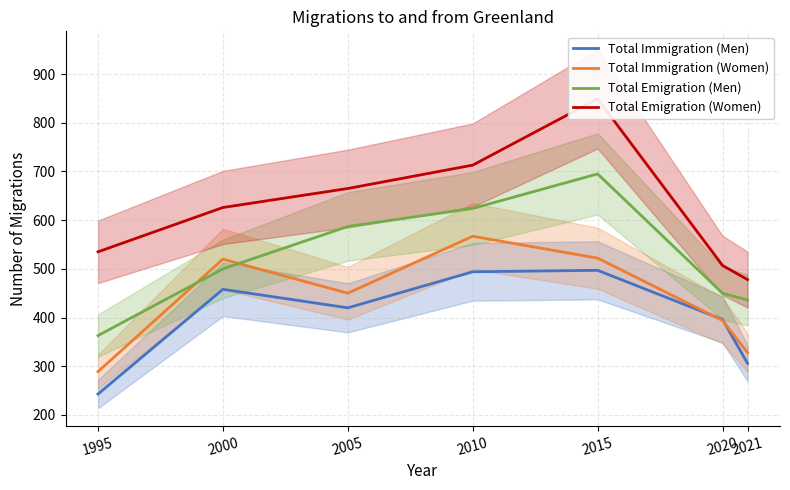

Between which two adjacent categories do Total Immigration (Women) and Total Immigration (Men) first intersect?

2015 and 2020